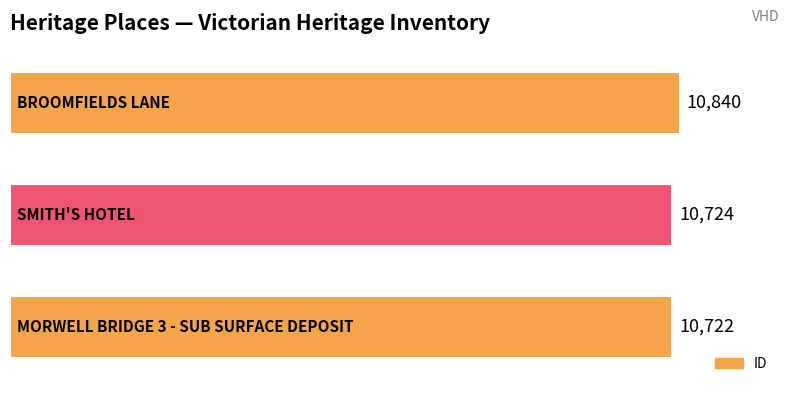

Reading bottom to top, what are all the values shown in this chart?

10722	10724	10840